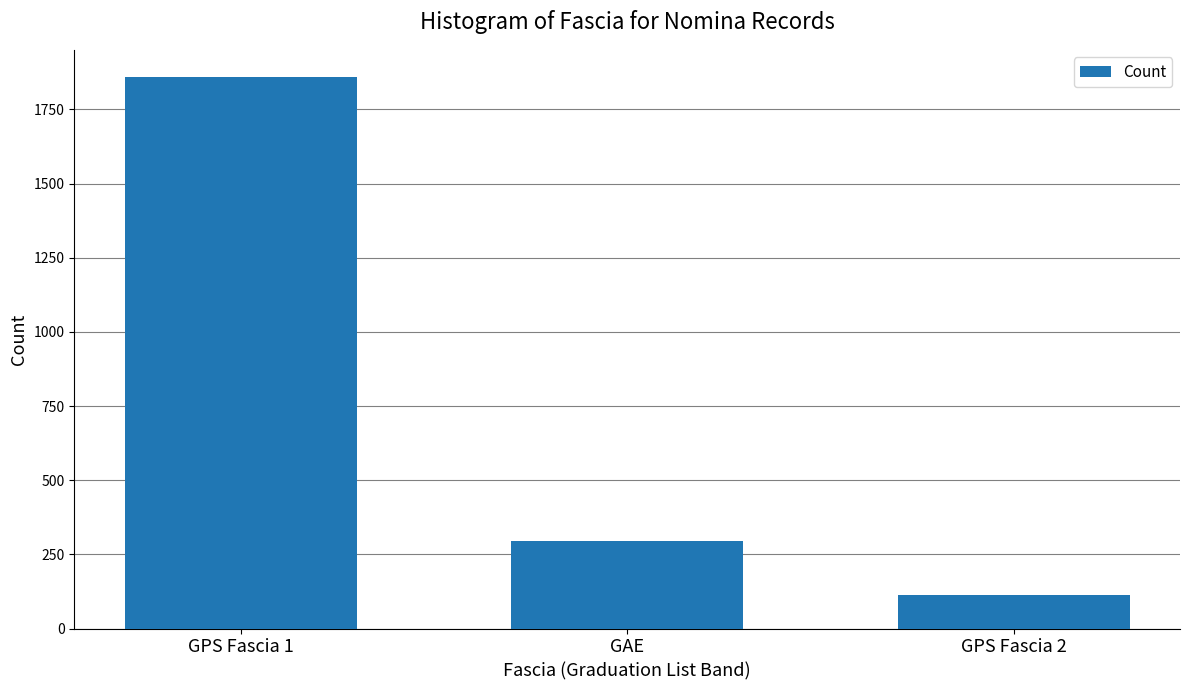

At which label does the data first exceed 295?

GPS Fascia 1